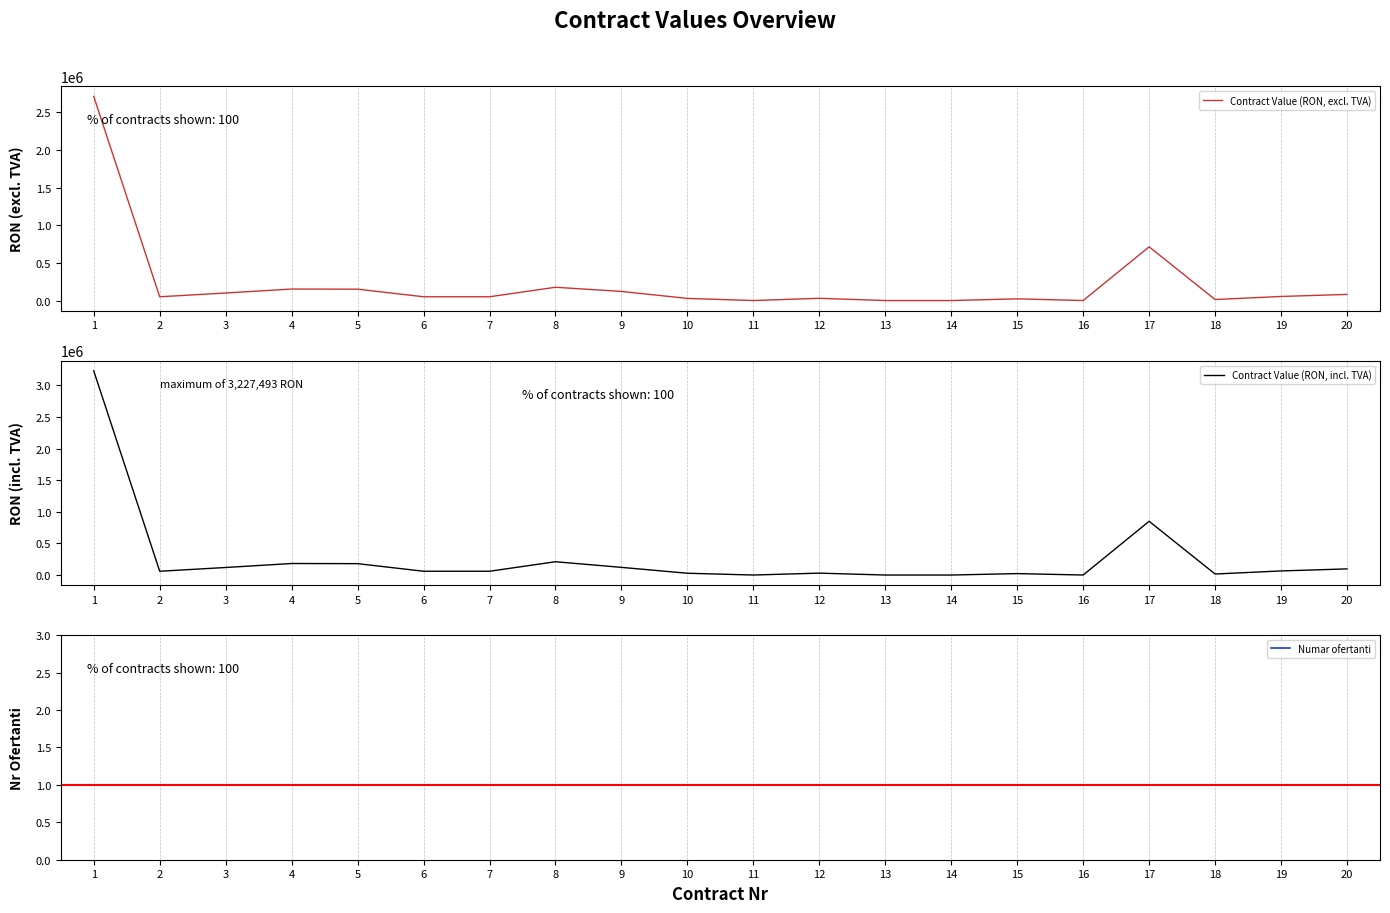

Reading right to left, transcribe all the data shown in this chart.

Contract Value (RON, excl. TVA): 81600.0	54400.0	13600.0	714000.0	360.0	22728.0	108.0	108.0	29988.0	252.0	28338.0	121188.0	176712.0	50346.0	50374.2	151214.5	153102.2	100272.1	50228.7	2712179.2
Contract Value (RON, incl. TVA): 97104.0	64736.0	16184.0	849660.0	360.0	22728.0	108.0	108.0	29988.0	252.0	28338.0	121188.0	210287.3	59911.7	59945.3	179945.3	182191.6	119323.8	59772.1	3227493.2
Numar ofertanti: 1.0	1.0	1.0	1.0	1.0	1.0	1.0	1.0	1.0	1.0	1.0	1.0	1.0	1.0	1.0	1.0	1.0	1.0	1.0	1.0